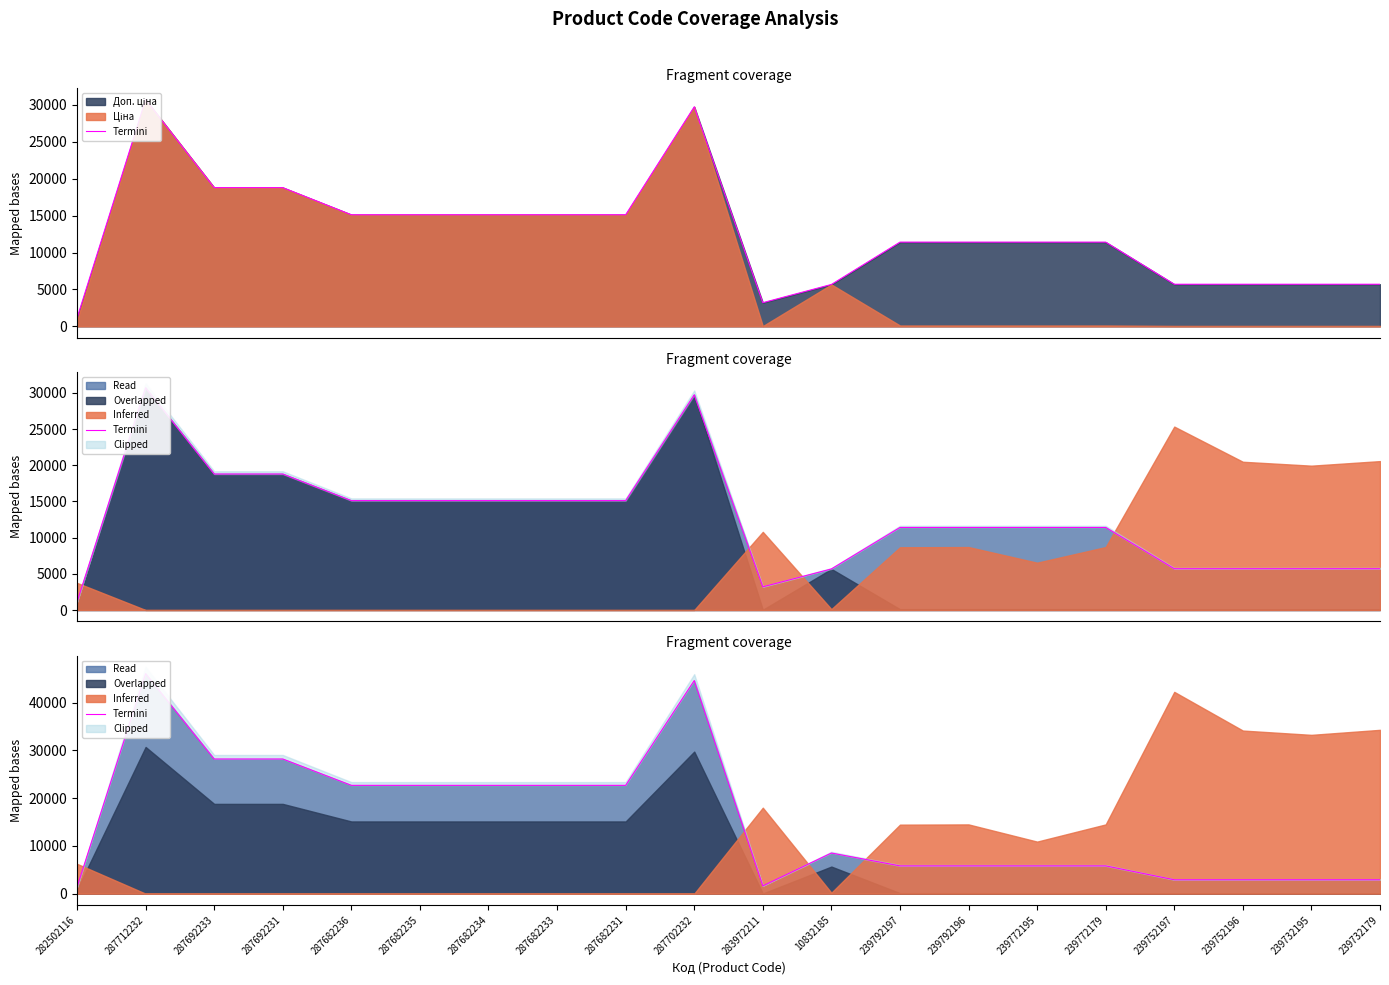

How many lines are shown in the chart?

1